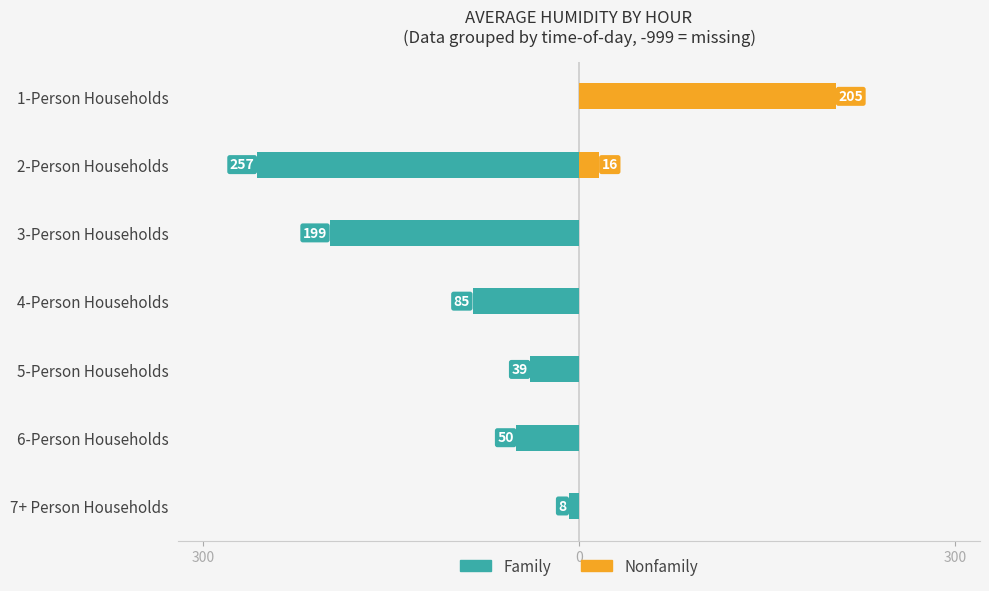

How many data points does each series have?

7